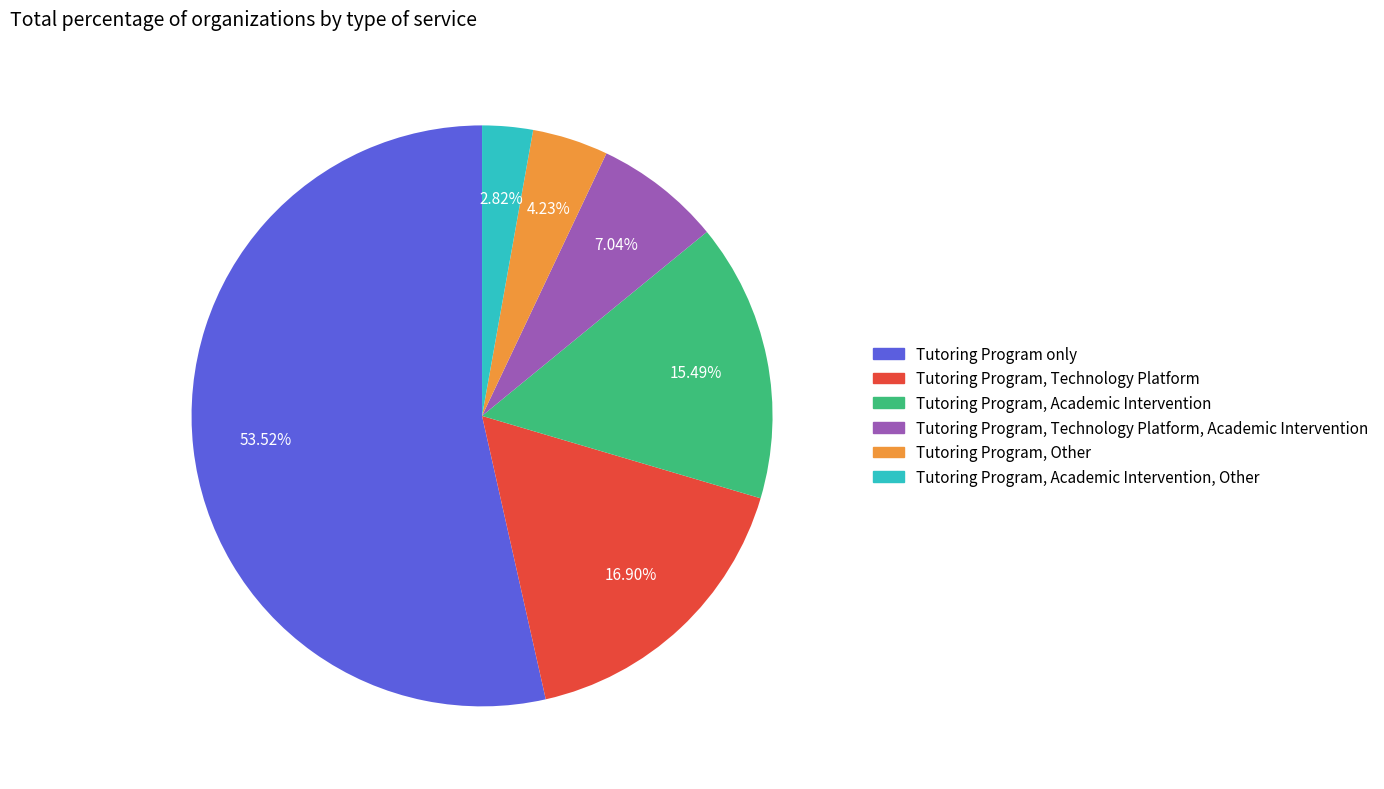

Is there any slice that represents more than half of the pie?

Yes